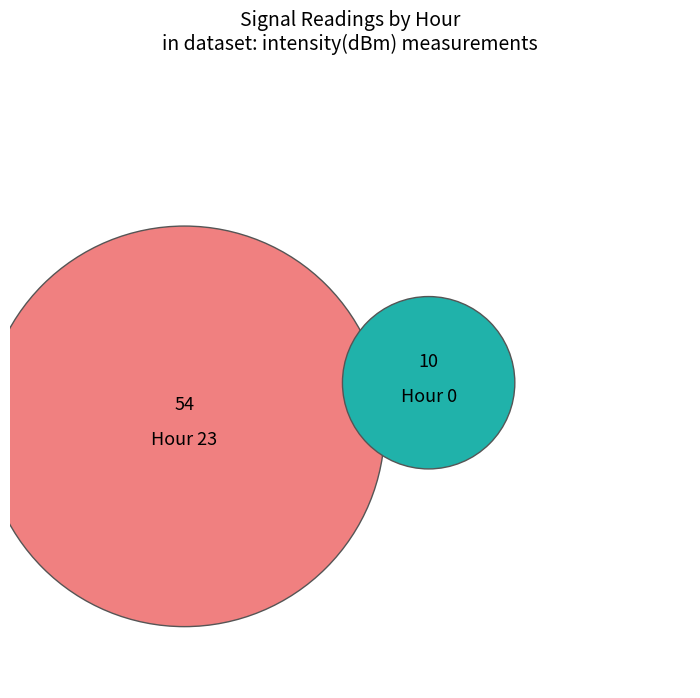

What percentage do Hour 0 and Hour 23 together represent?

100.0%